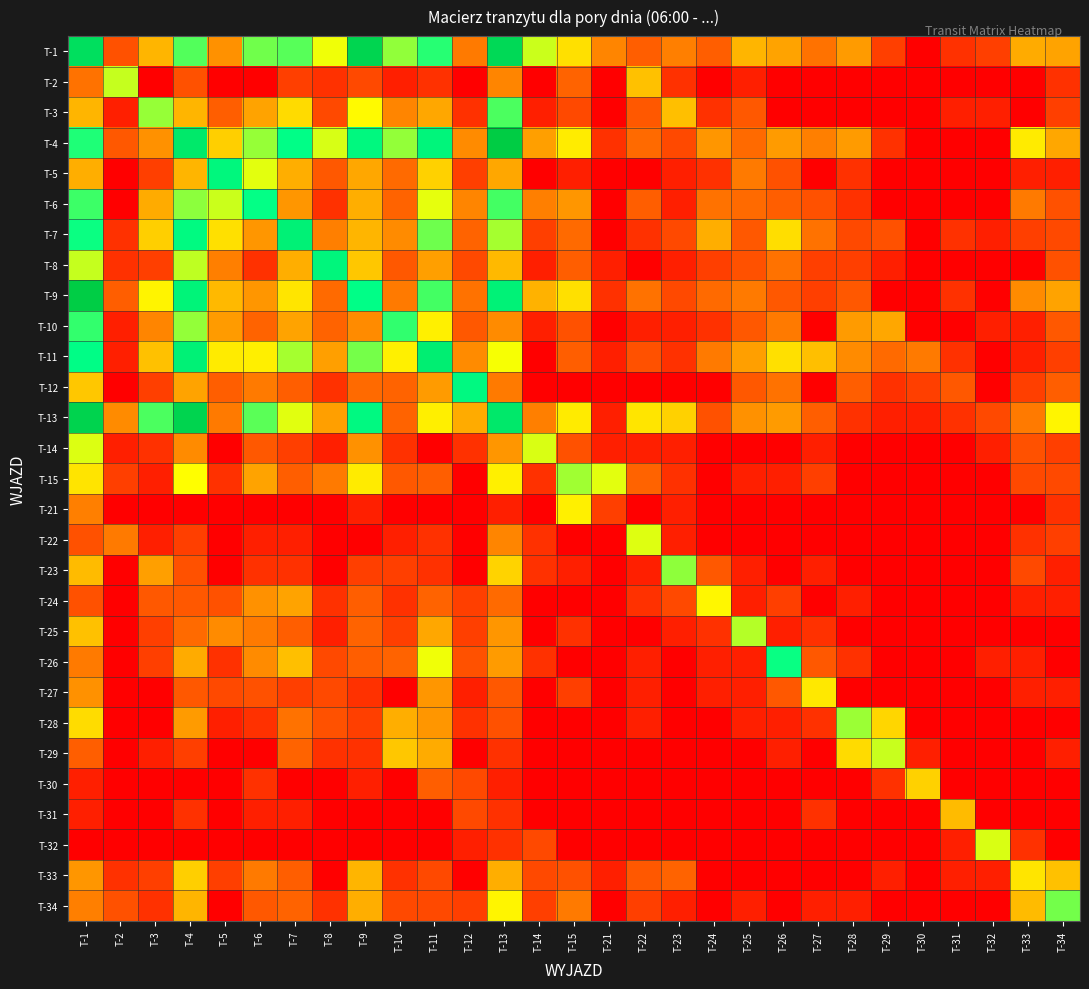

List the series in order of their peak value, highest first.

T-4, T-9, T-13, T-1, T-11, T-7, T-8, T-5, T-12, T-6, T-26, T-10, T-3, T-34, T-23, T-28, T-15, T-25, T-2, T-29, T-32, T-14, T-22, T-24, T-21, T-27, T-33, T-30, T-31